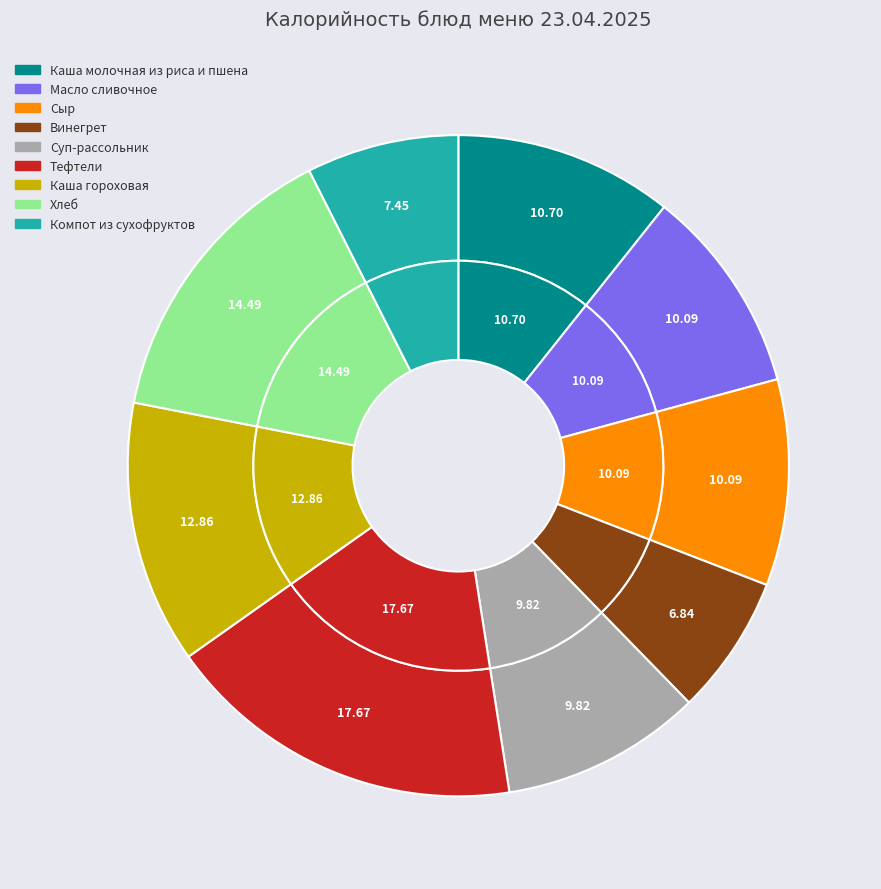

How many segments does this pie chart have?

9